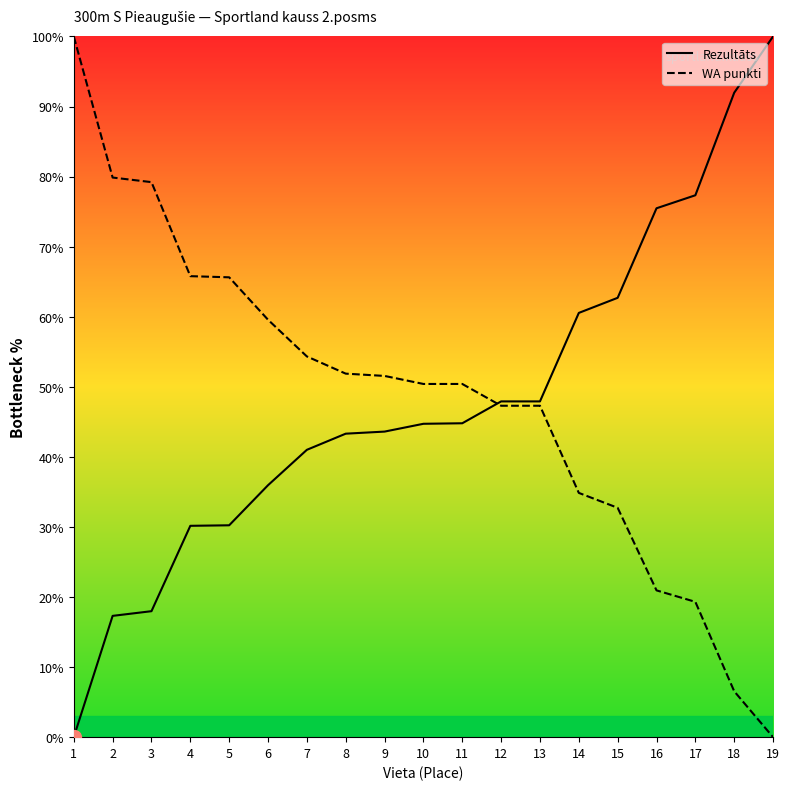

What is the approximate value of Rezultāts at 8?

43.3